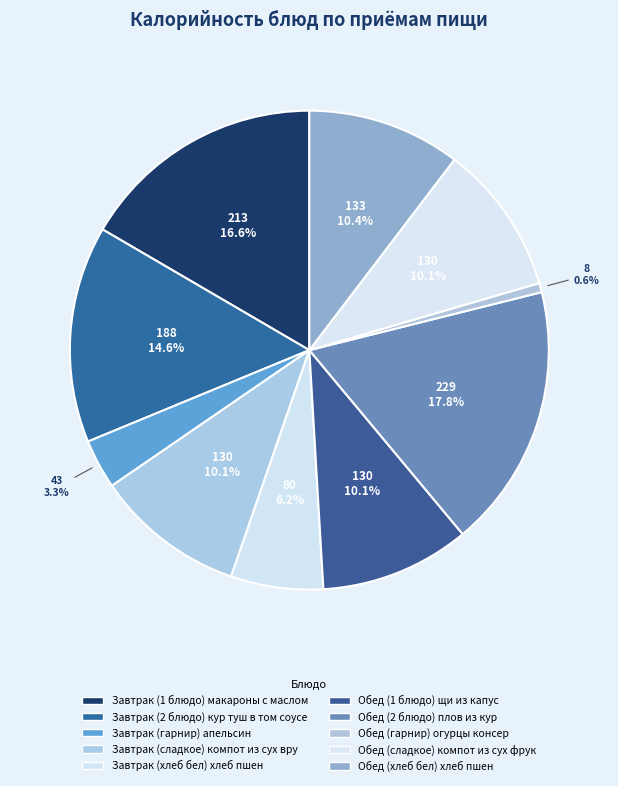

Which slice is the smallest?

Обед (гарнир) огурцы консер